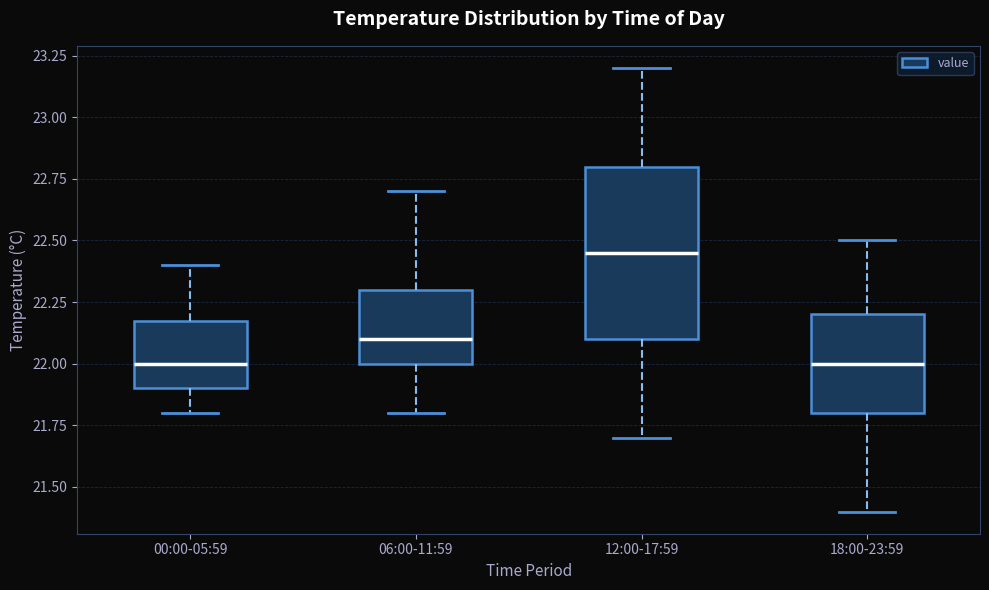

Which box is the tallest, from its lower edge to its upper edge?

12:00-17:59